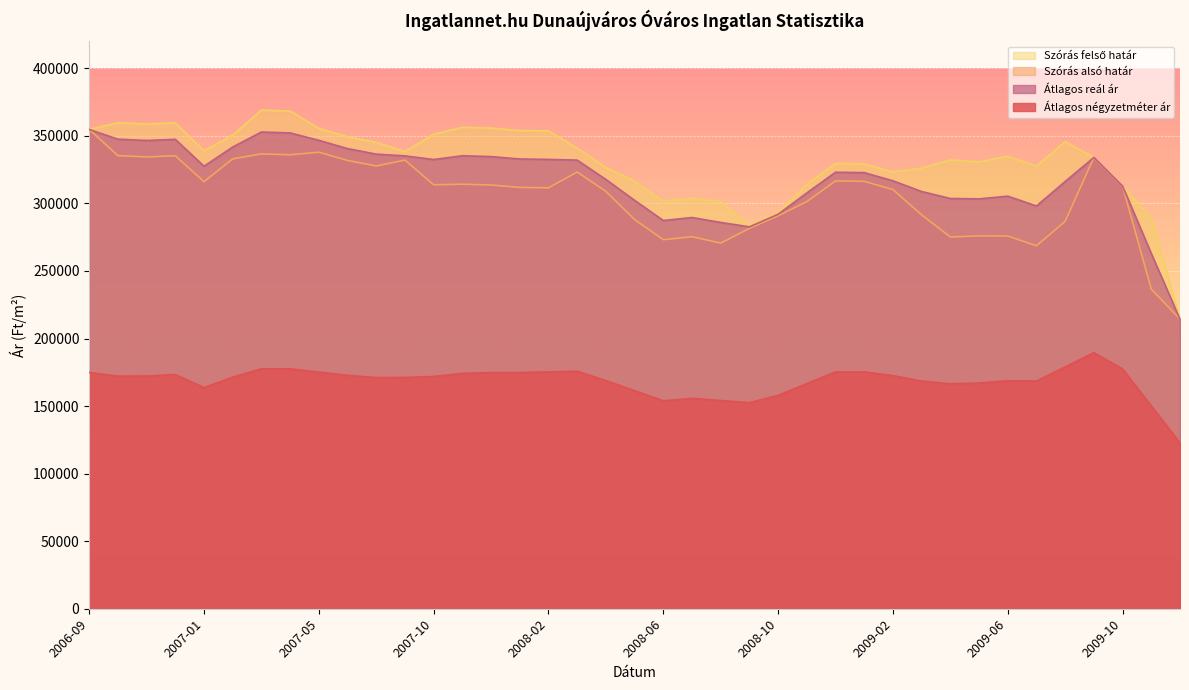

Which category has the lowest value in the Átlagos négyzetméter ár series?

2010-05